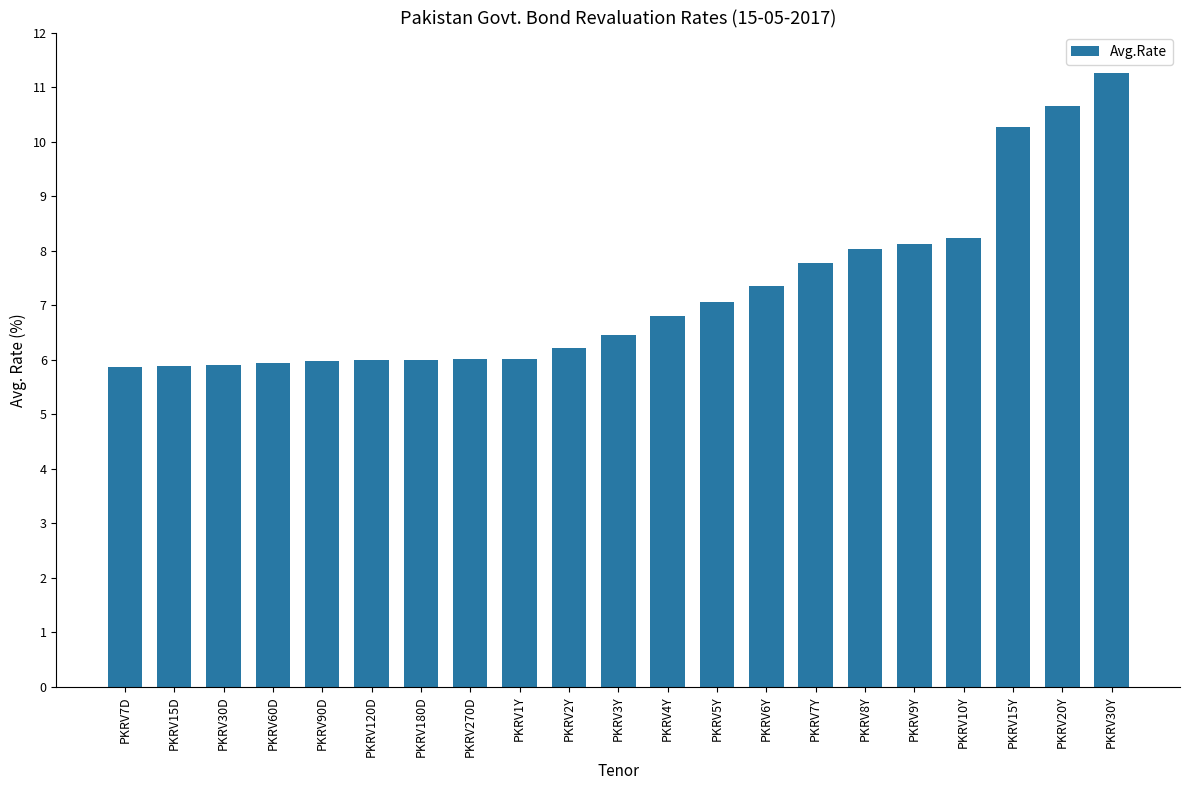

Which category has the highest value across all series?

PKRV30Y